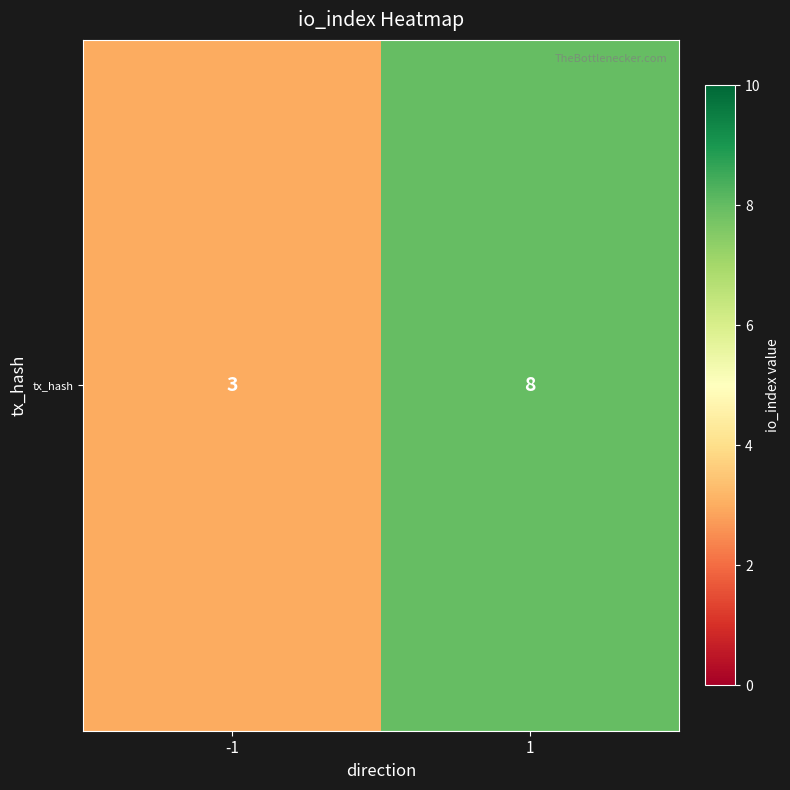

Read the value at -1.

3